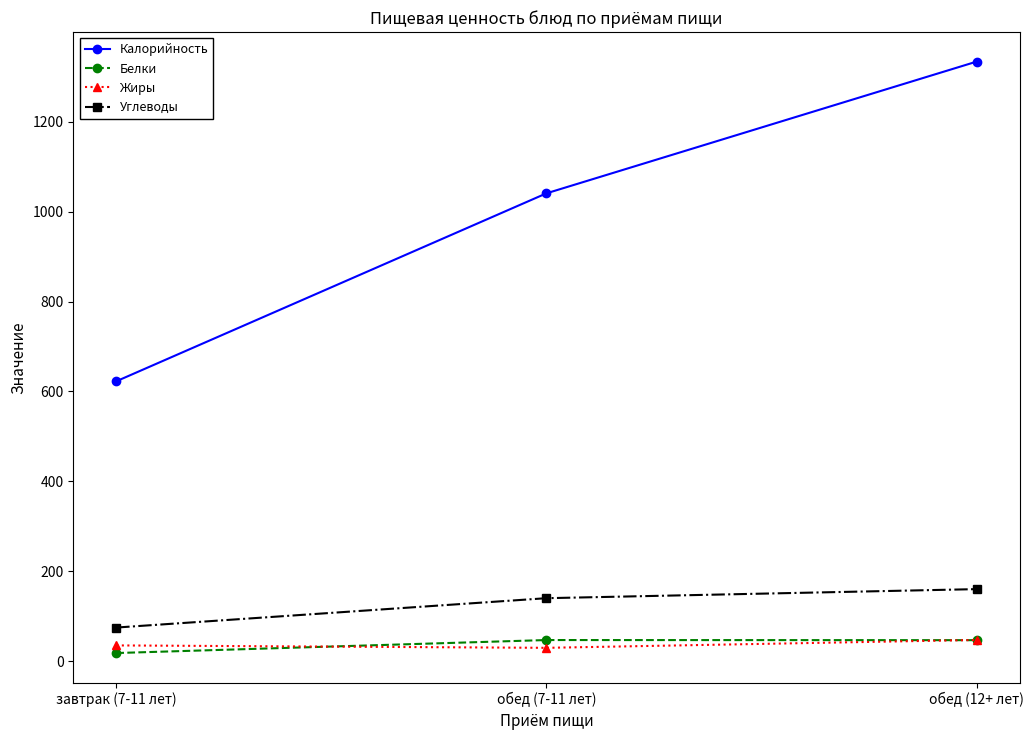

Which series changed the most between завтрак (7-11 лет) and обед (12+ лет)?

Калорийность